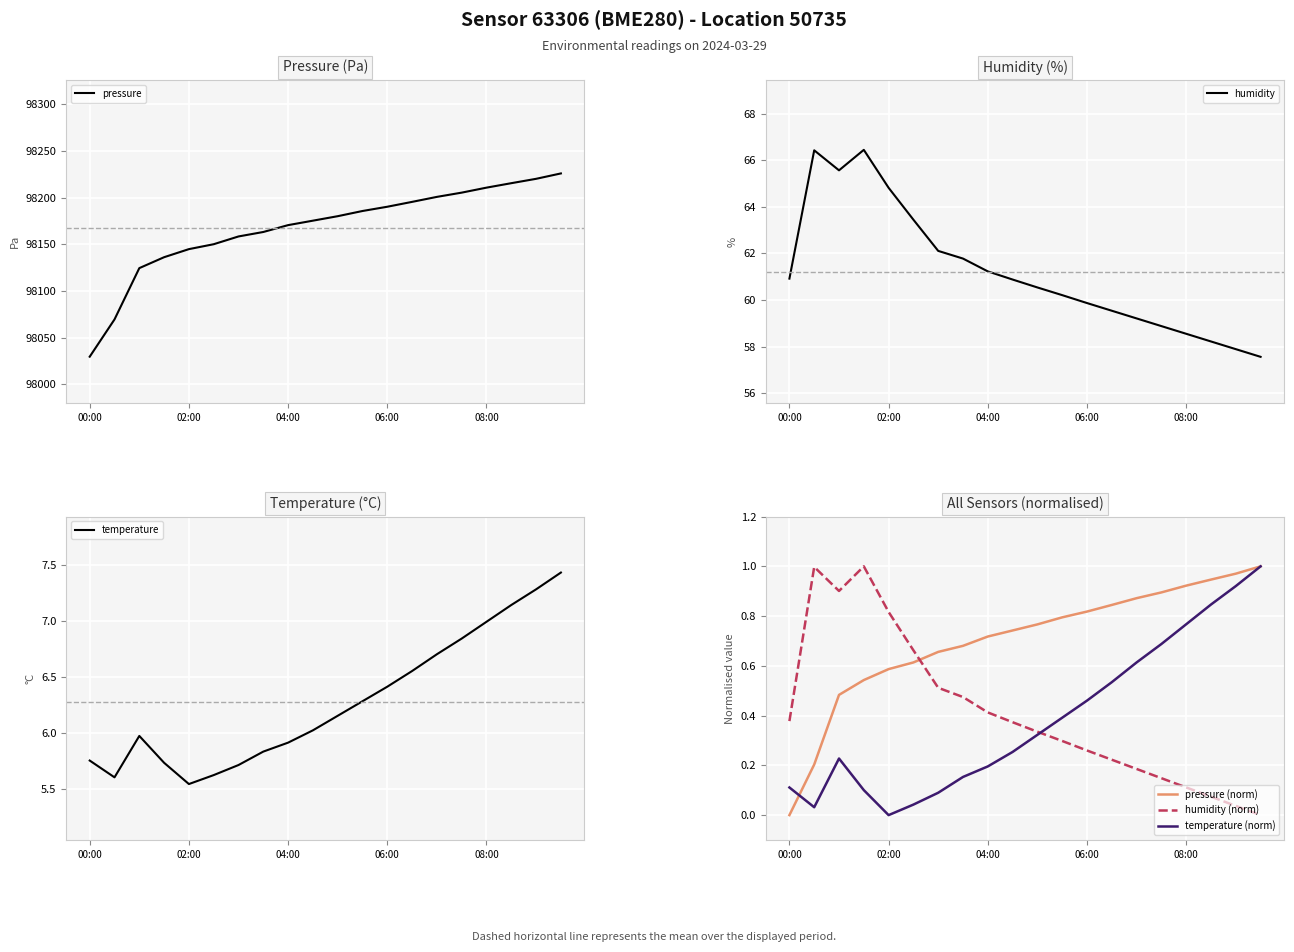

What is the approximate value of temperature at 04:00?

5.9